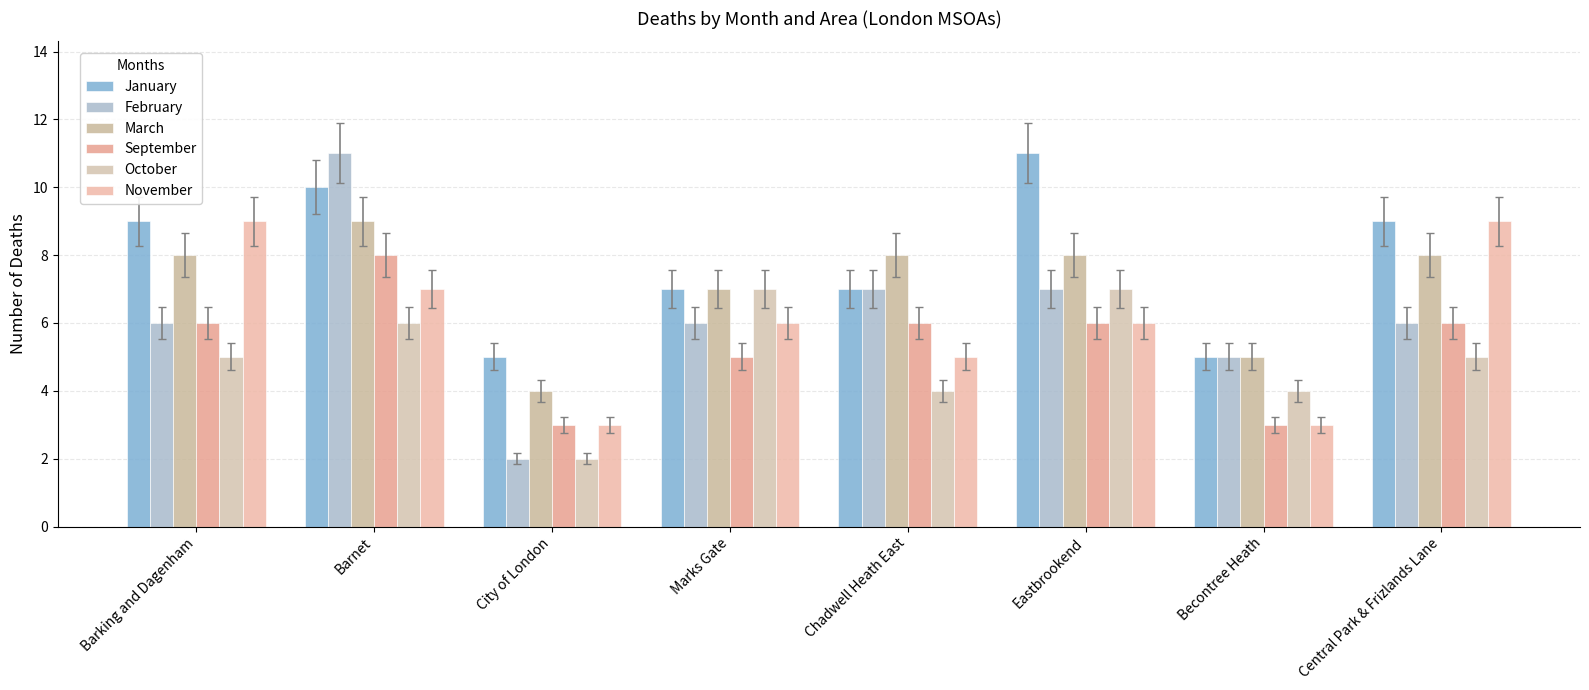

What is the value of the November bar at the 4th from the left?

6